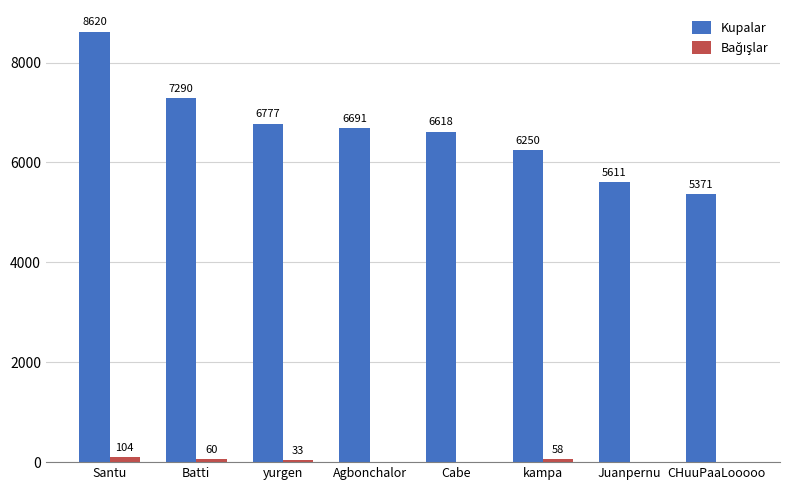

Between Santu and Batti, which series saw the biggest shift?

Kupalar